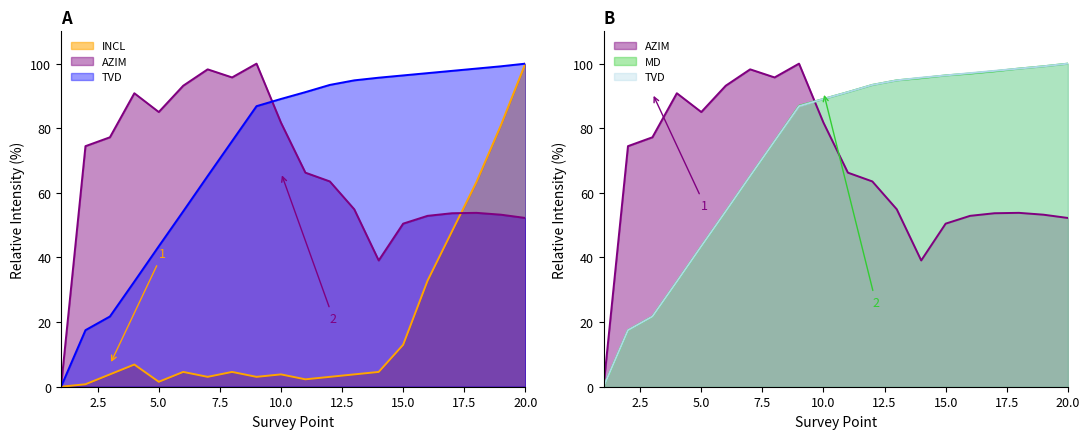

Reading left to right, list all the values displayed in this chart.

INCL: 0.0	0.8	3.8	6.9	1.5	4.6	3.1	4.6	3.1	3.8	2.3	3.1	3.8	4.6	13.0	32.8	48.1	63.4	80.9	100.0
AZIM: 0.0	74.5	77.2	90.8	85.0	93.2	98.2	95.7	100.0	81.7	66.3	63.5	54.9	39.1	50.5	52.9	53.7	53.8	53.3	52.2
TVD_norm: 0.0	17.5	21.7	32.5	43.5	54.3	65.2	76.0	86.8	89.1	91.2	93.4	94.8	95.7	96.4	97.1	97.8	98.5	99.2	100.0
MD_norm: 0.0	17.5	21.7	32.5	43.5	54.3	65.2	76.0	87.0	89.1	91.2	93.4	94.8	95.5	96.4	96.9	97.6	98.5	99.2	100.0